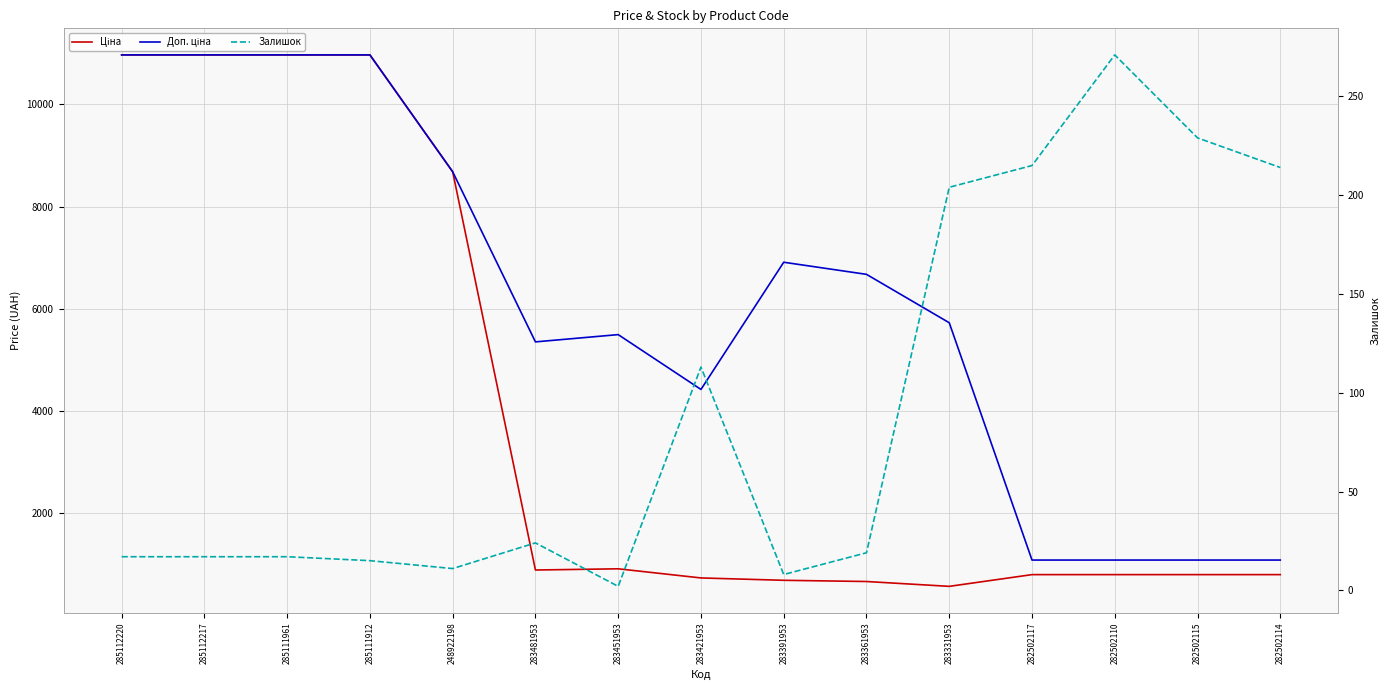

True or false: Доп. ціна and Ціна cross at least once.

False